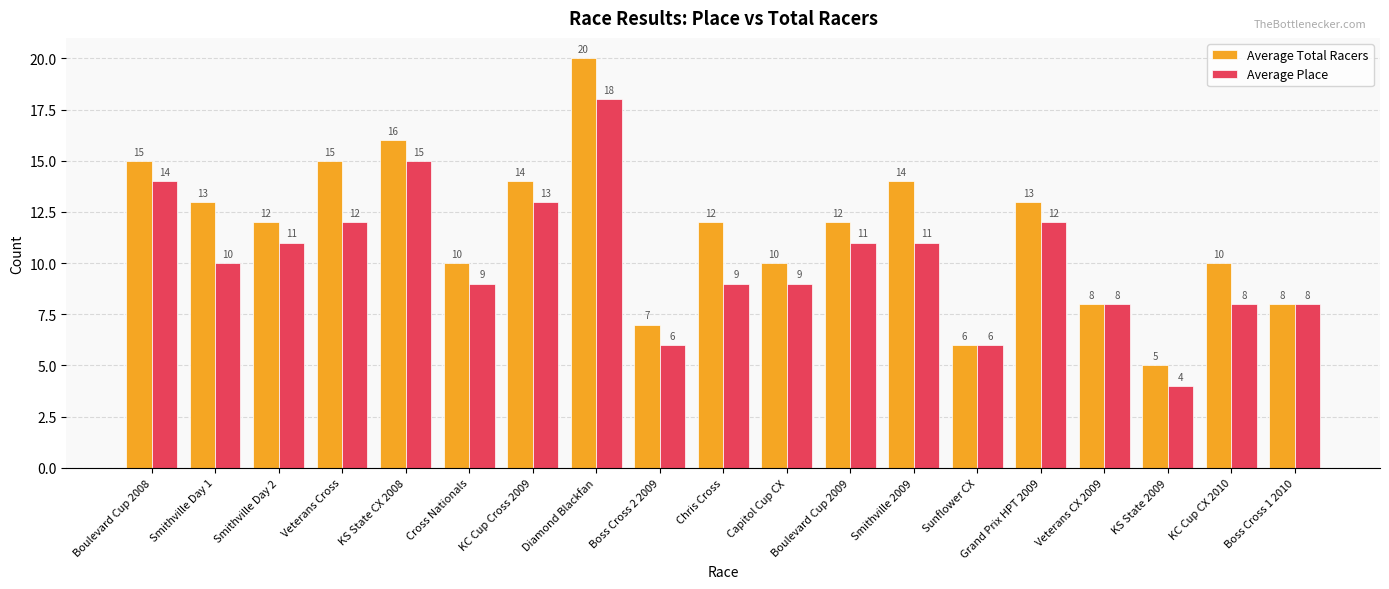

What are all the series names shown in the legend?

Average Total Racers, Average Place